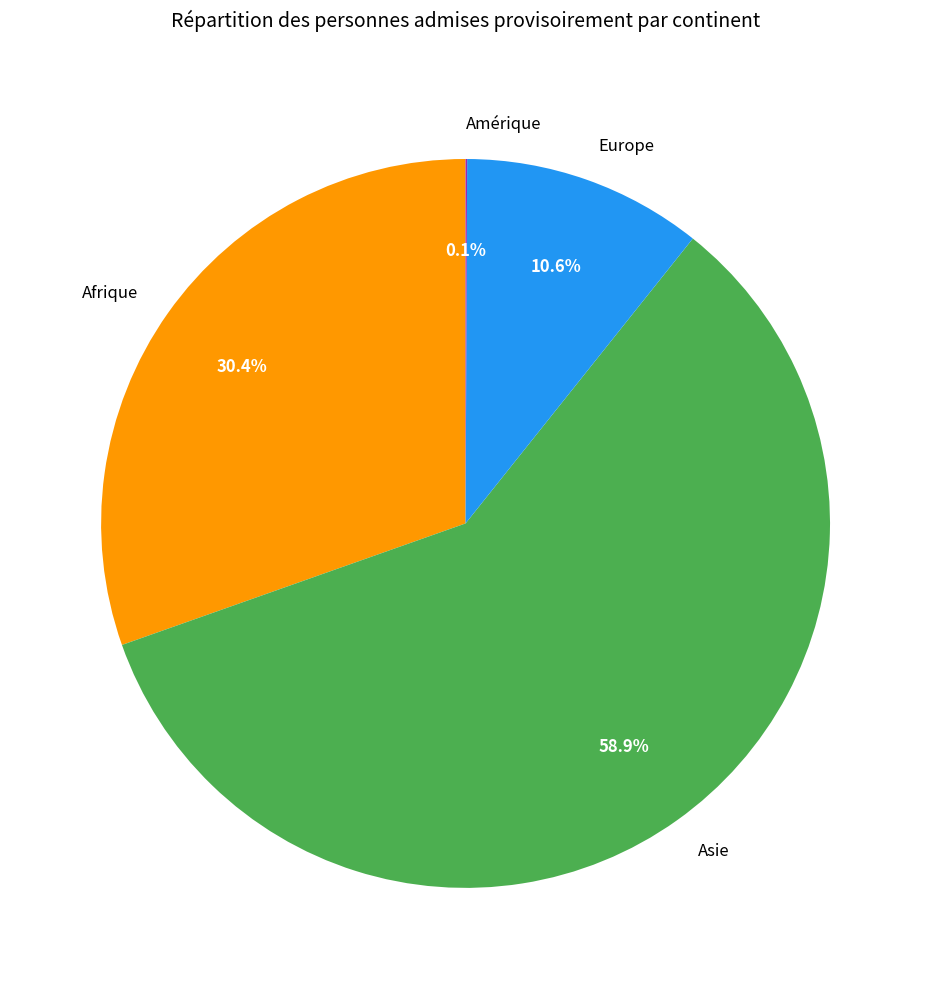

Which category accounts for the majority?

Asie